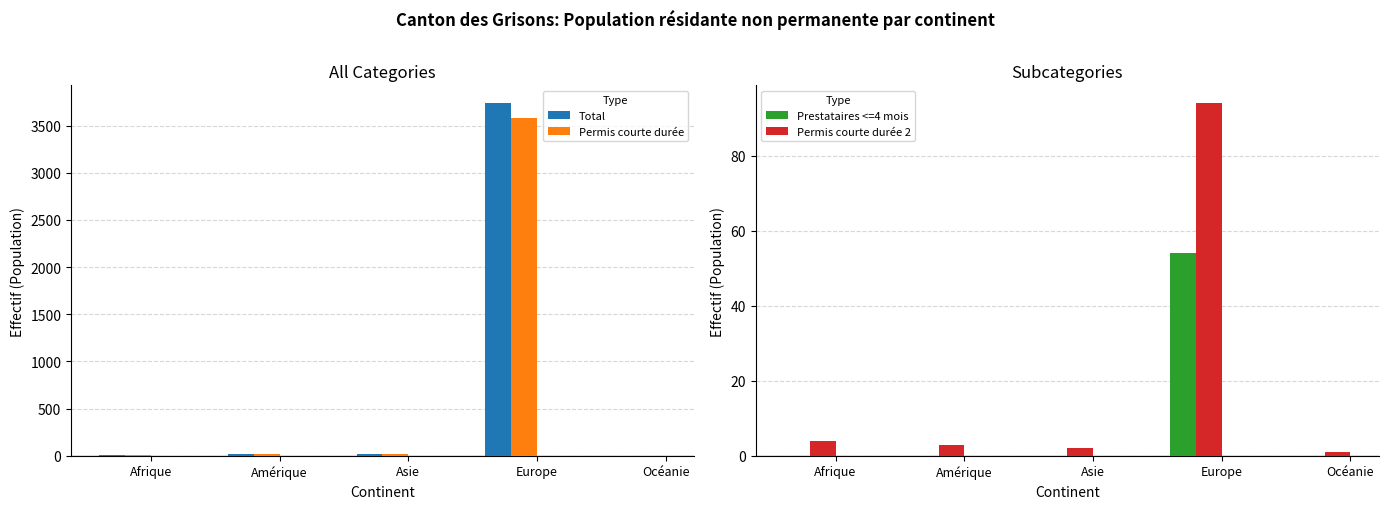

Rank the series by their maximum value, from highest to lowest.

Total, Permis courte durée, Permis courte durée 2, Prestataires <=4 mois